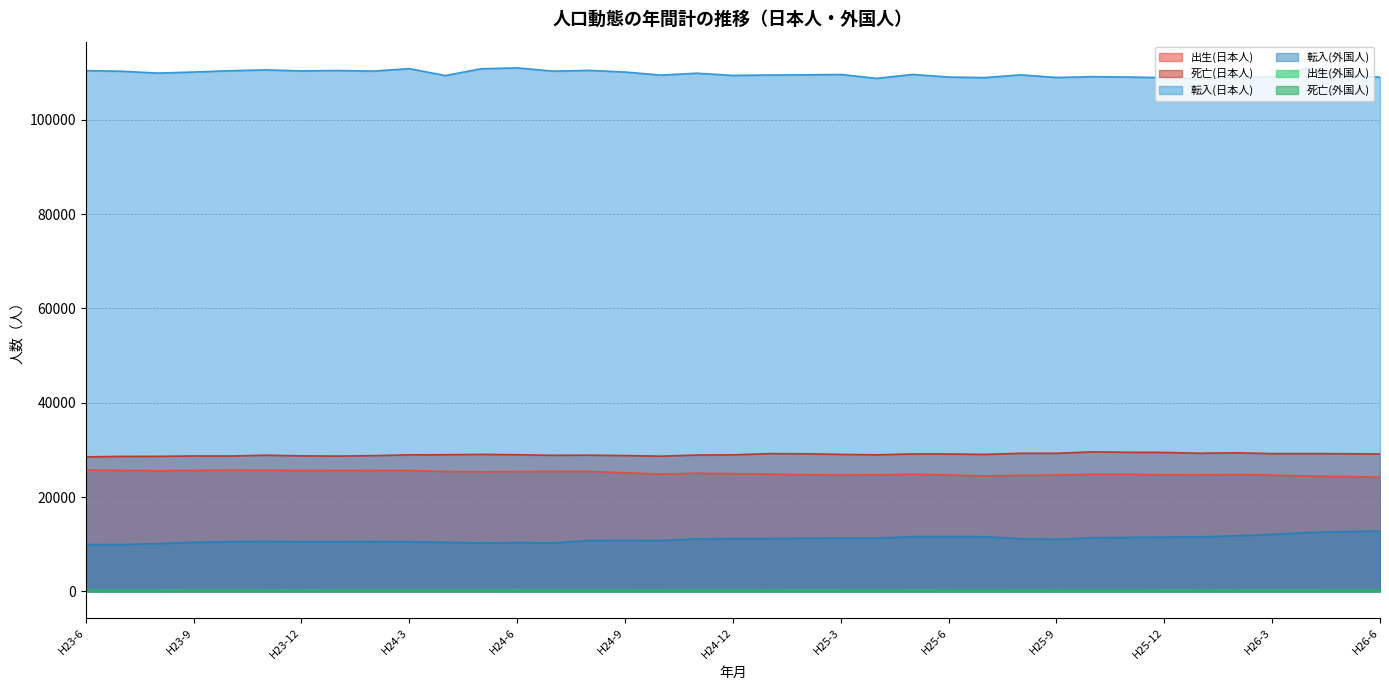

At which label does 死亡(日本人) reach its peak?

H25-10